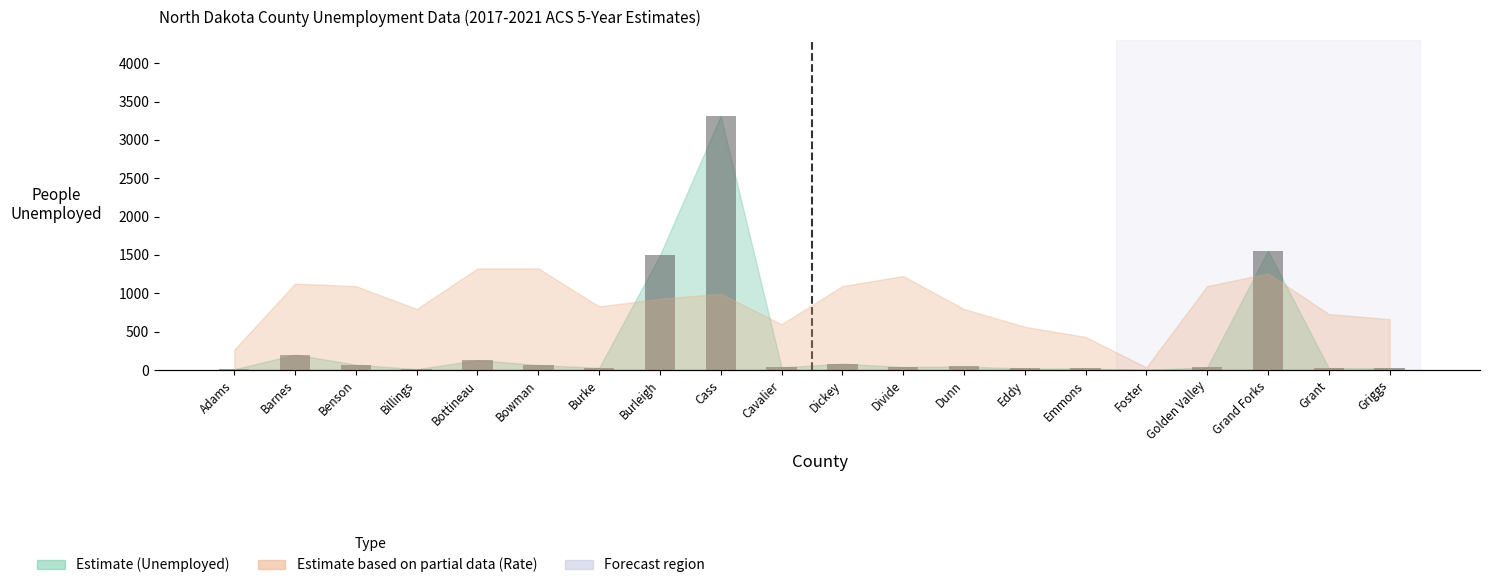

Where does the Unemployed People series first go above 38?

Barnes